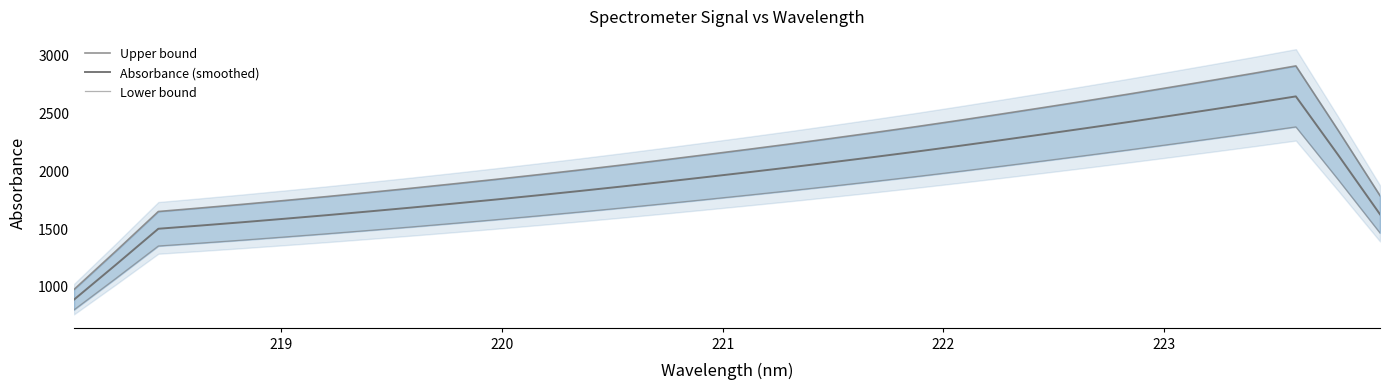

True or false: Absorbance (smoothed) and Lower bound cross at least once.

False